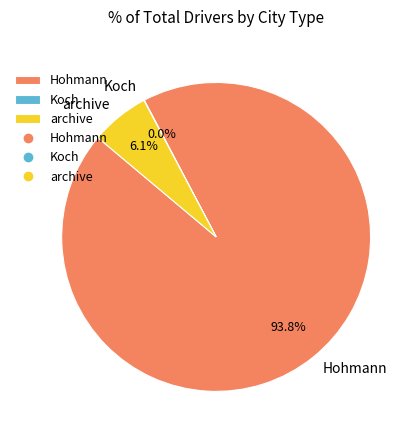

Combined, what portion of the pie is Hohmann and archive?

100.0%